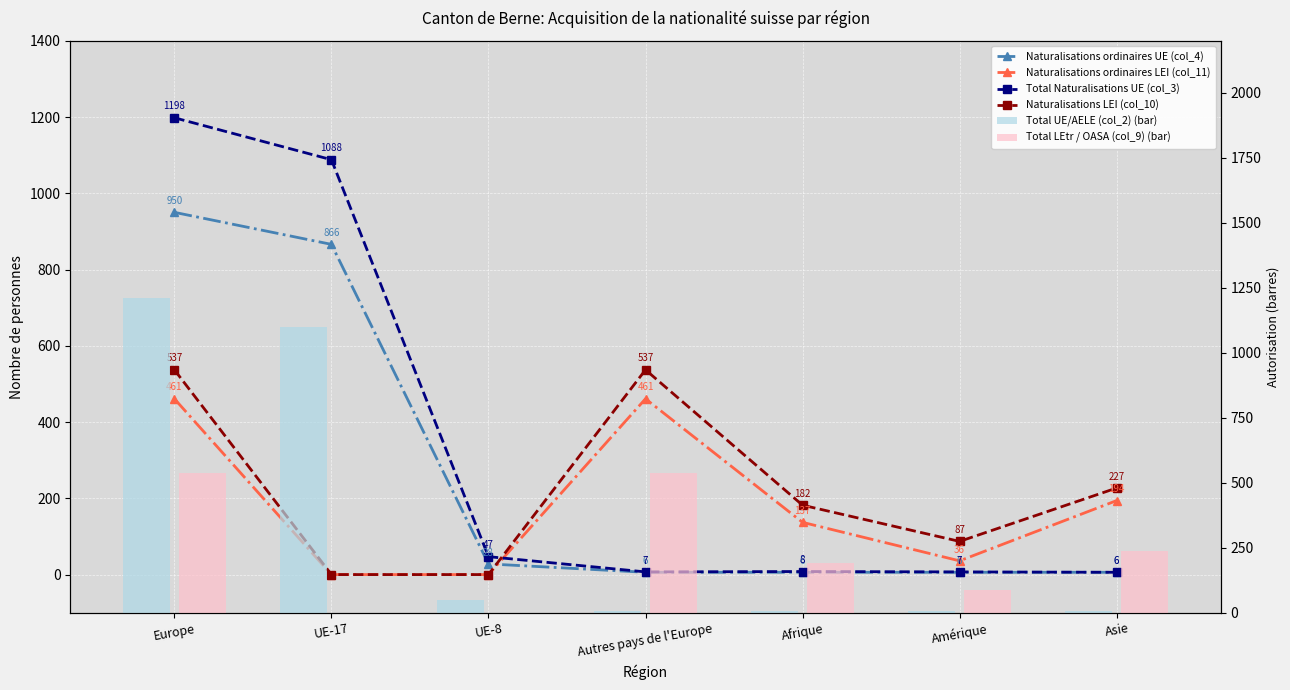

Which series has the largest total across all categories?

Total UE/AELE (col_2) (bar)